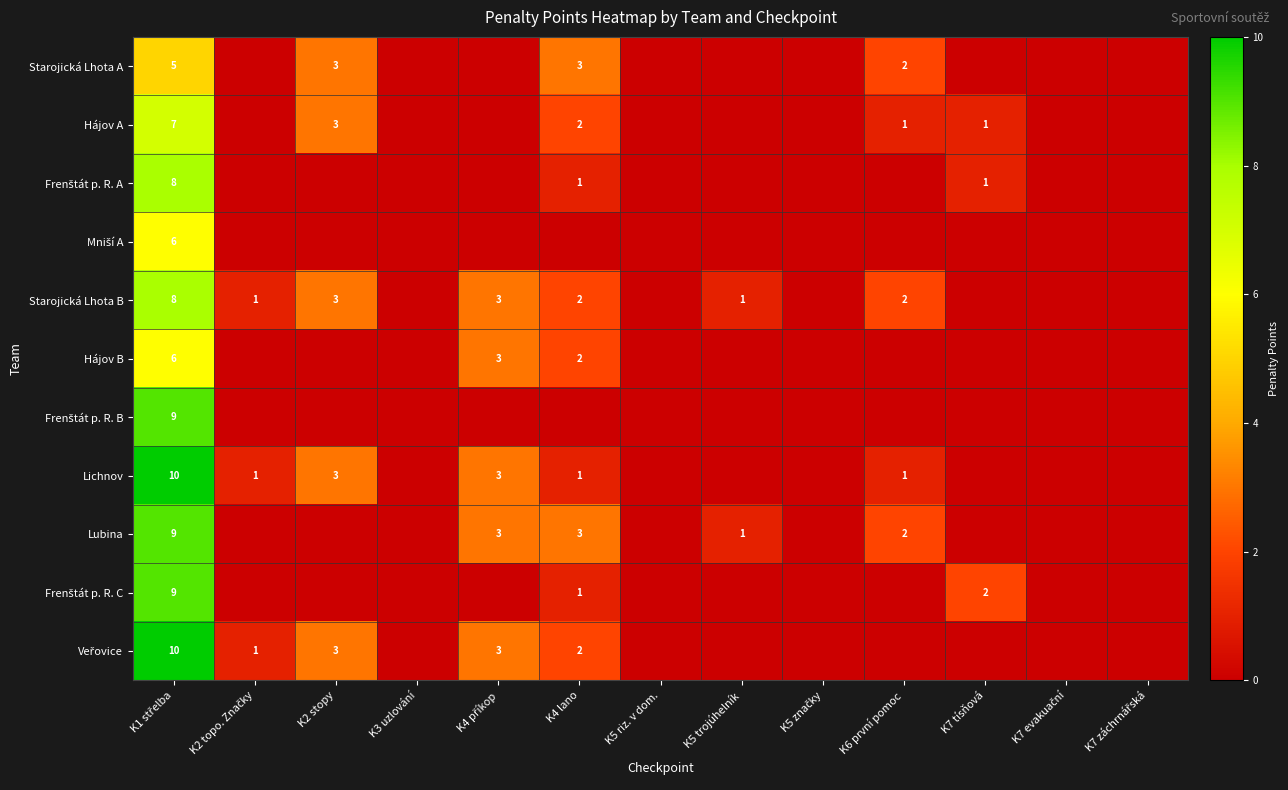

Is it true that Hájov B equals 2 at K4 lano?

True